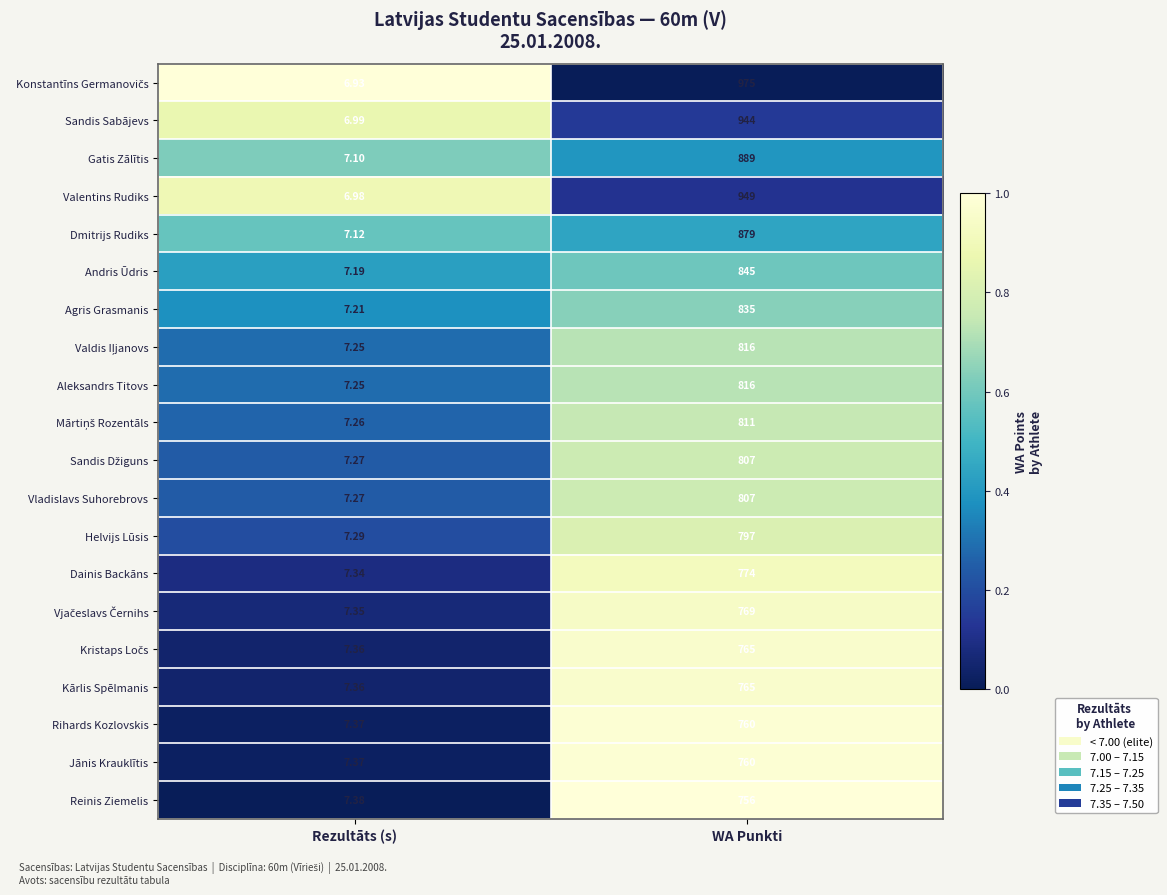

Is the value of Sandis Sabājevs at WA Punkti greater than the value of Agris Grasmanis at WA Punkti?

Yes